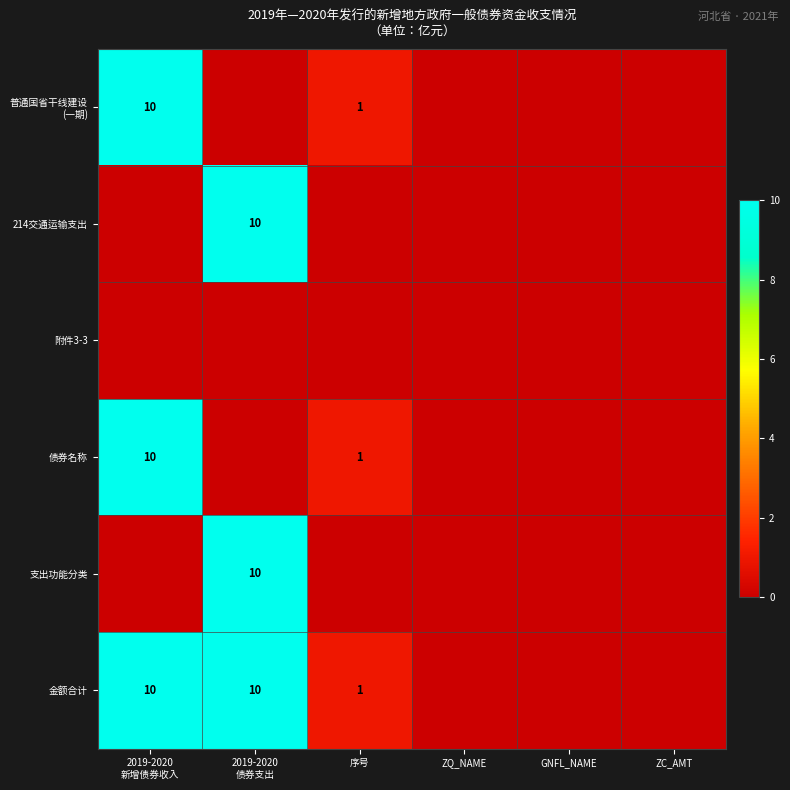

Is it true that 金额合计 equals 1 at 序号?

True